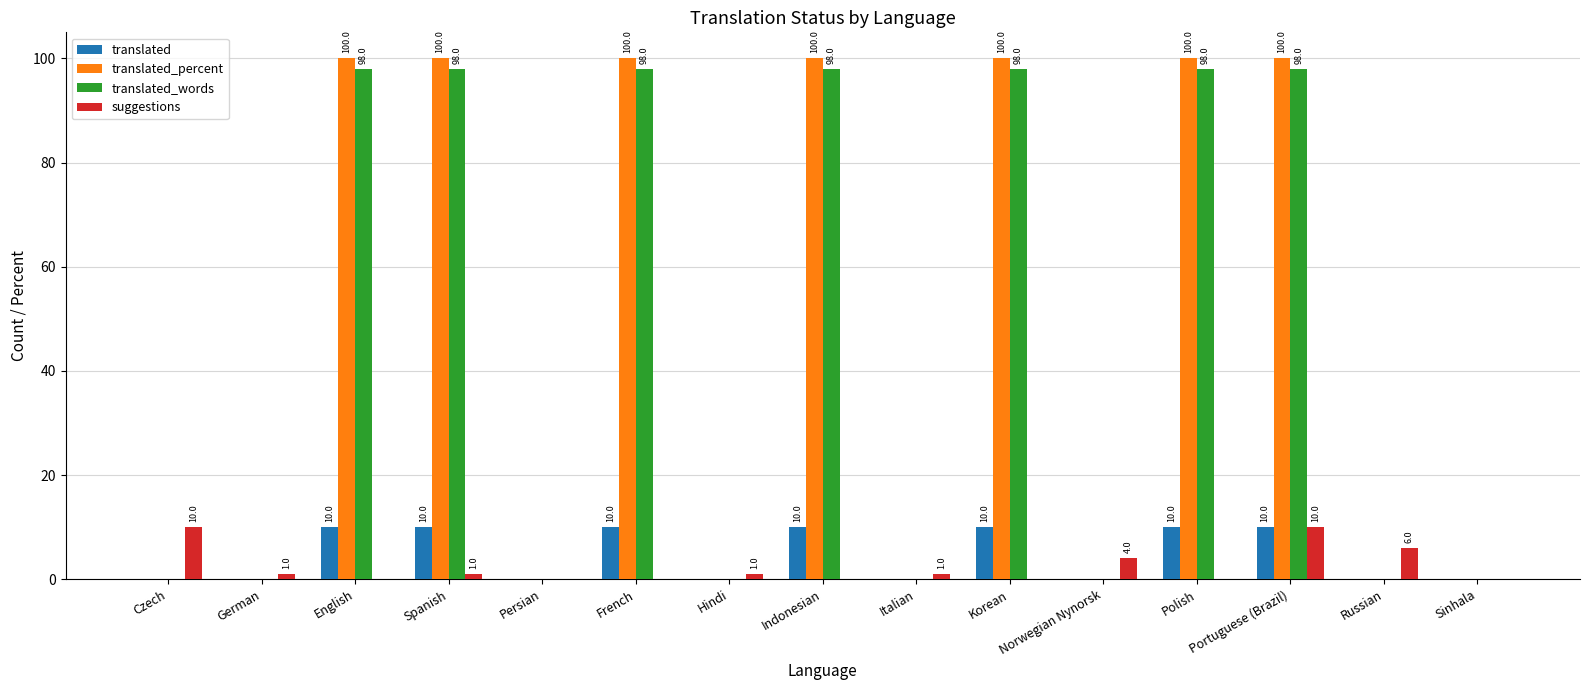

Count the number of categories in the chart.

15